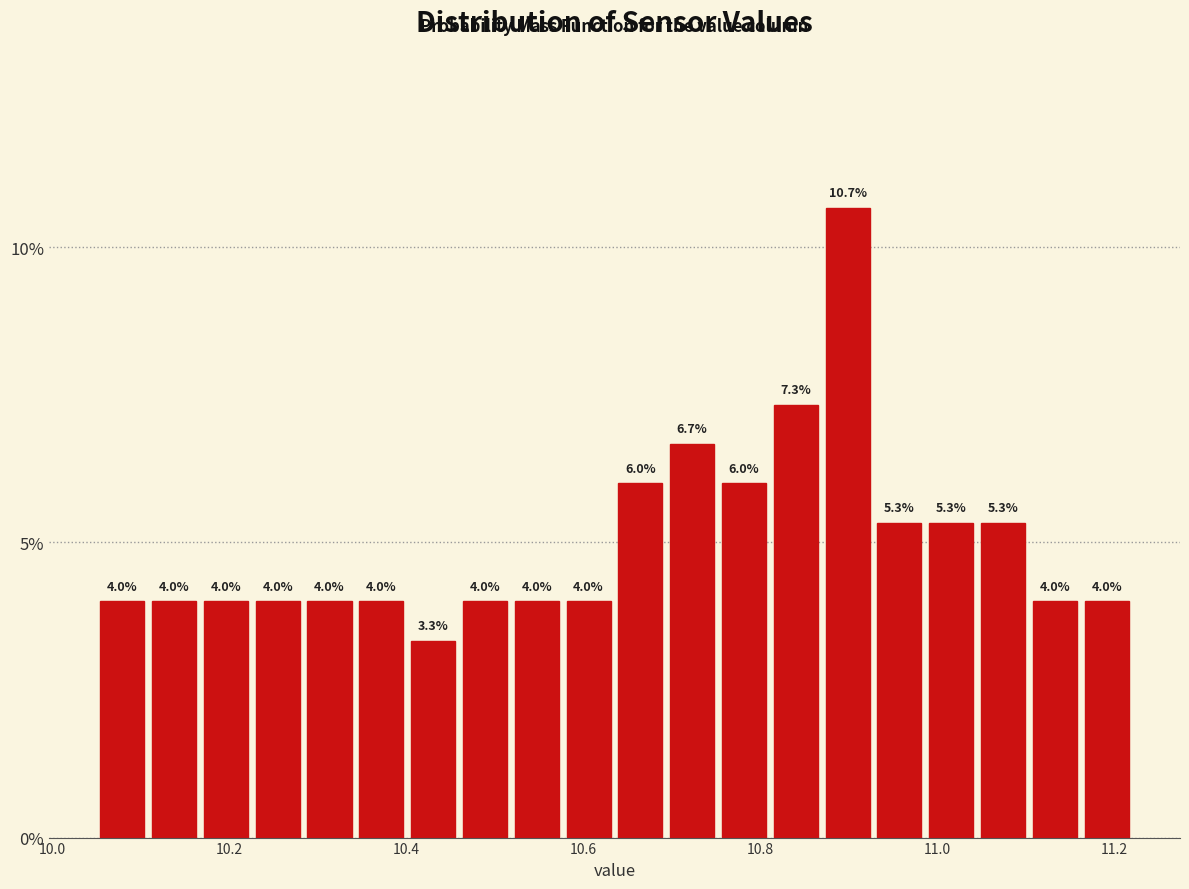

Read against the x-axis, roughly where is the centre of the tallest bar?

10.90